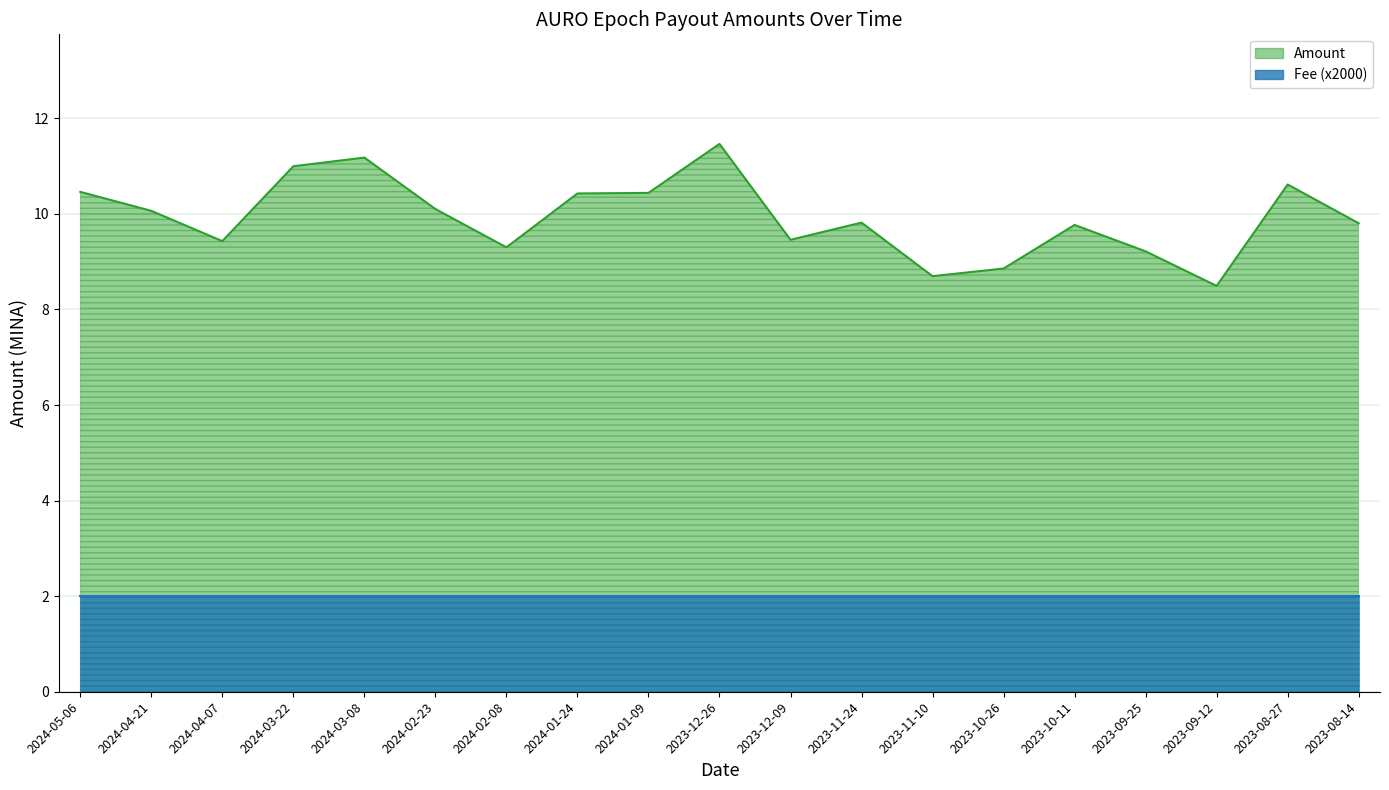

The chart shows a value of 10.6 at 2023-08-27. True or false?

True